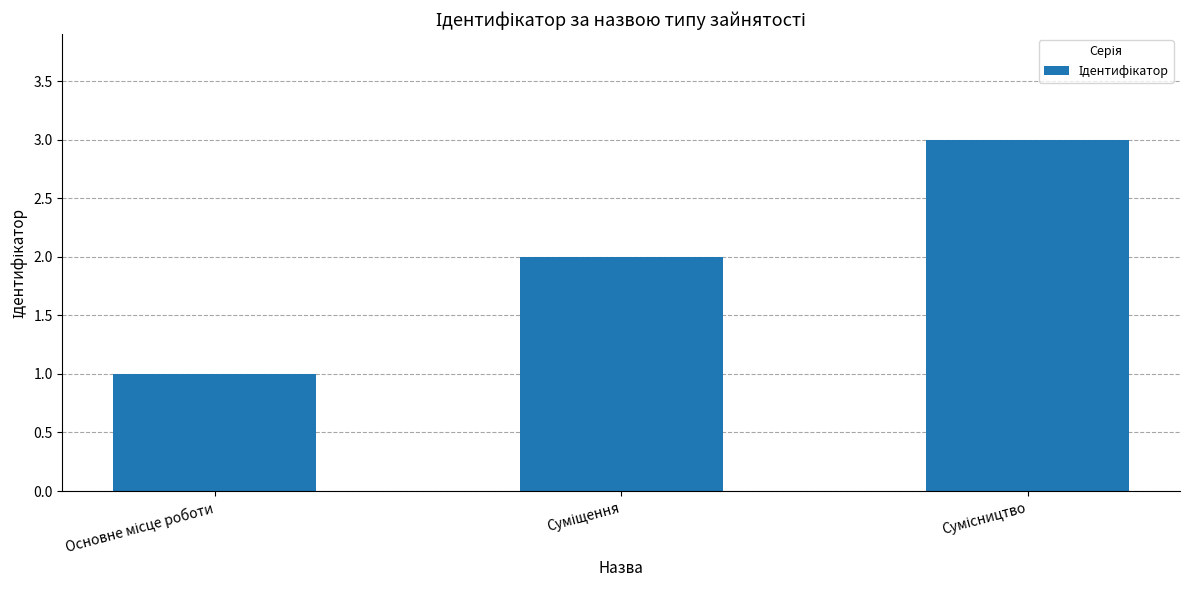

How many bars are there in total?

3